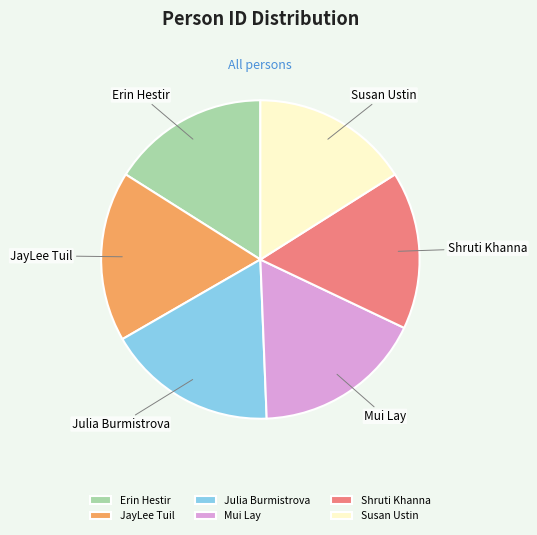

Is Shruti Khanna the majority of the pie?

No